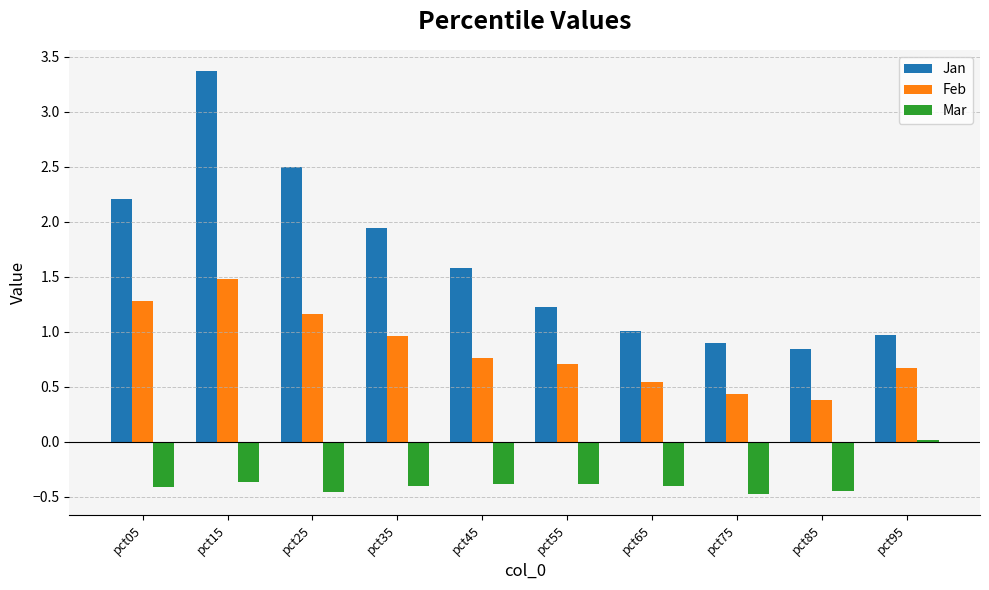

At which label is Feb closest to 0?

pct85